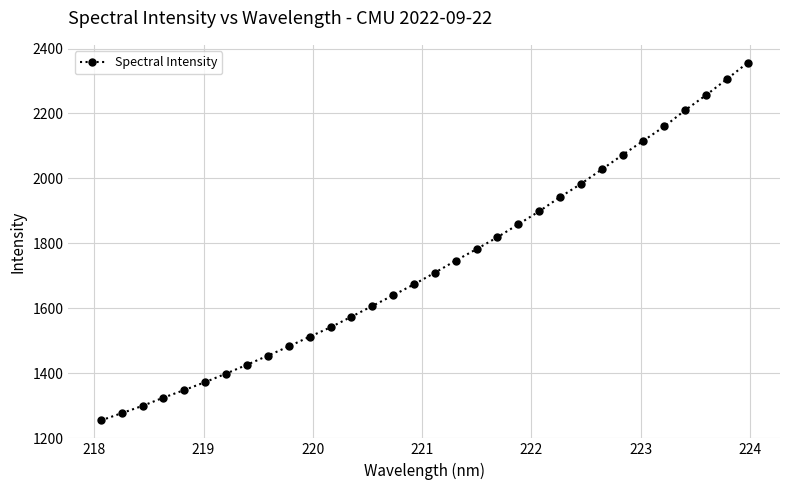

What is the difference between the maximum and minimum values?

1101.8